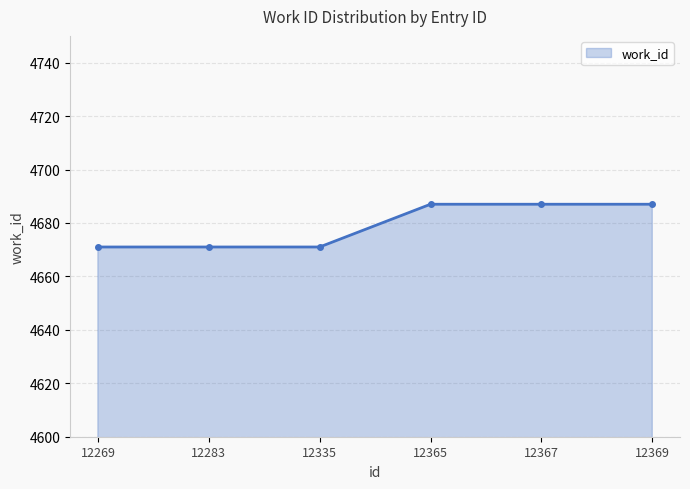

The value at 12269 is 4671. True or false?

True